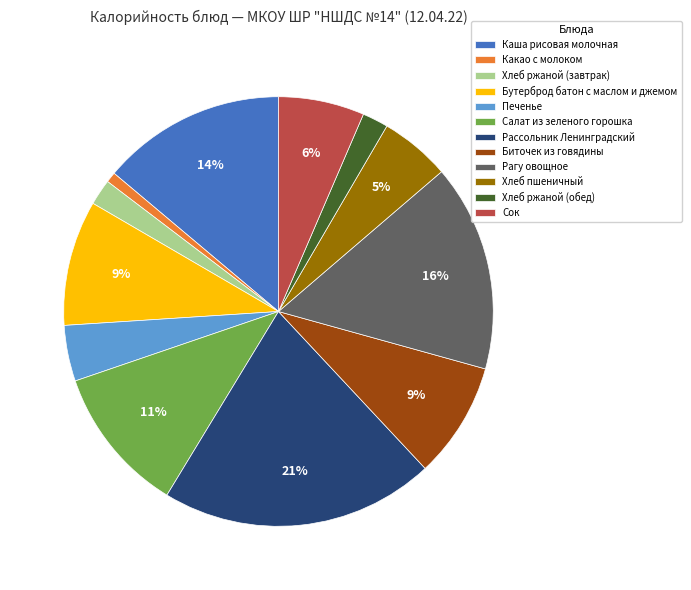

To the nearest percent, what portion does Сок represent?

6%